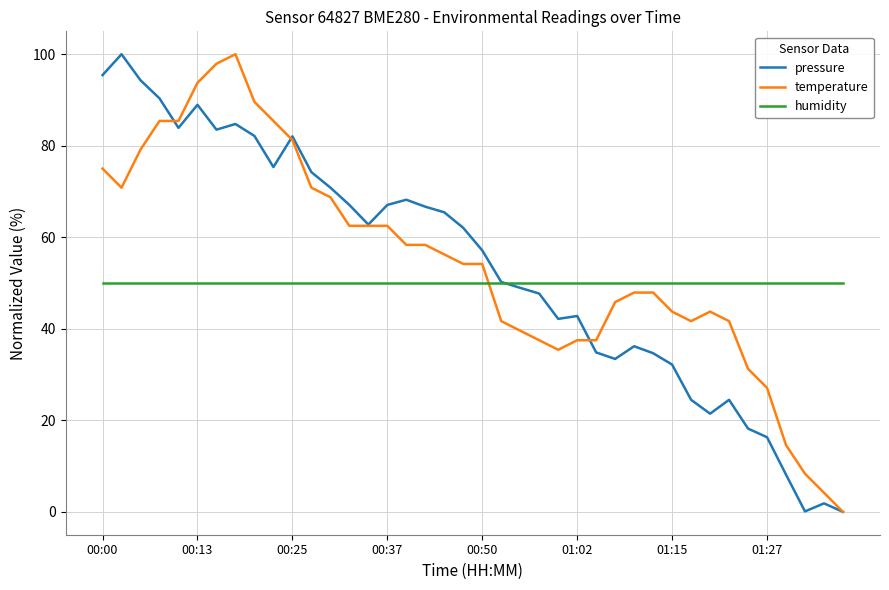

What is the highest value of the temperature series?

100.0